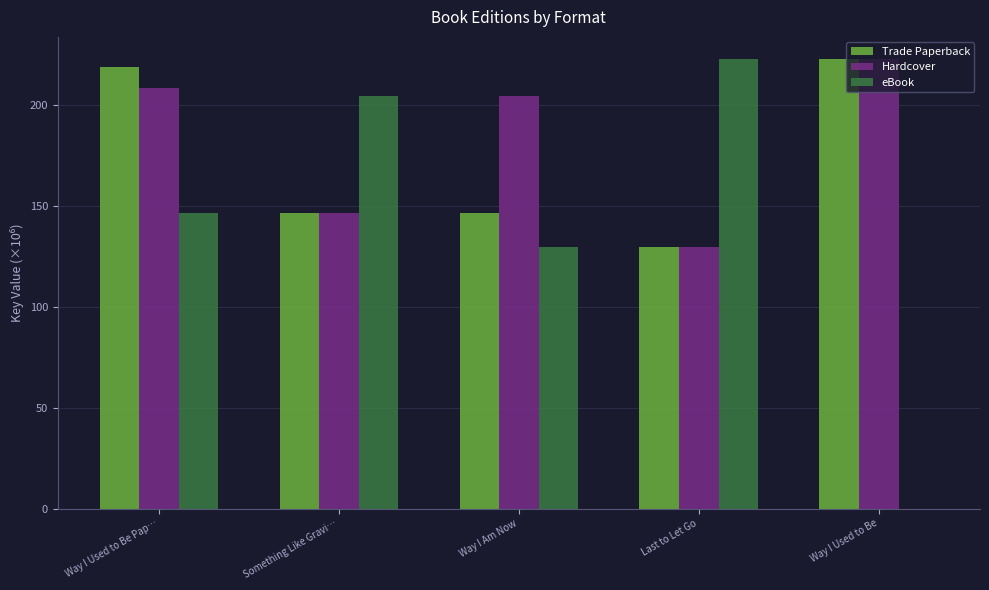

How many values in the Trade Paperback series exceed 146?

4